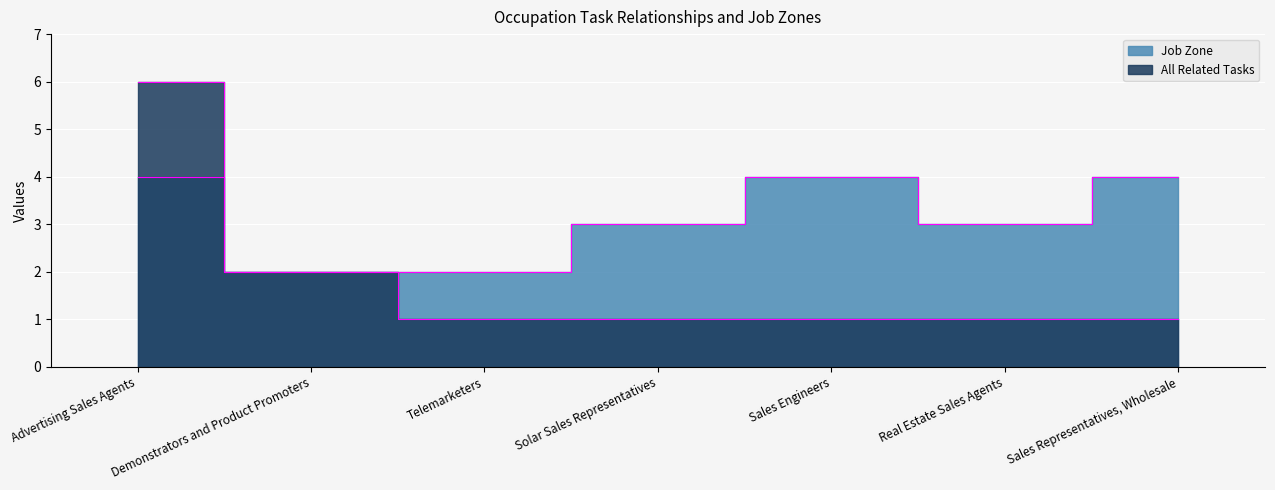

In Job Zone, how many points are higher than both neighbors (excluding endpoints)?

1